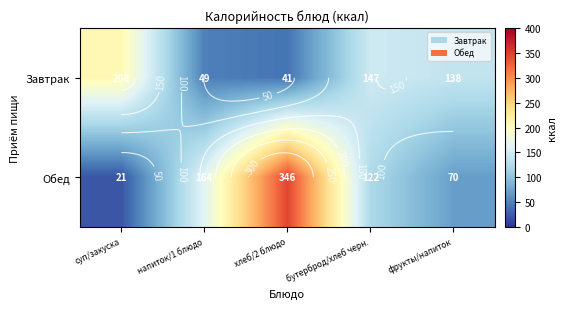

The Обед series shows 21.0 at суп/закуска. True or false?

True